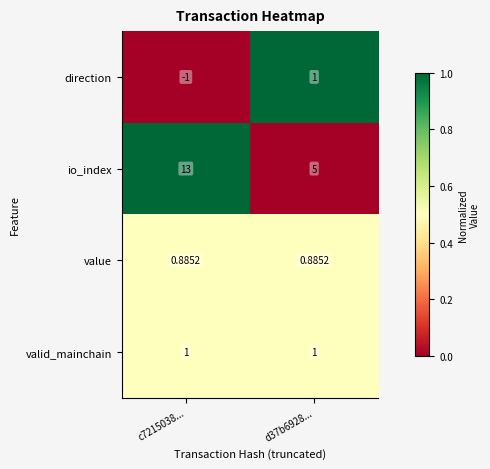

How many series are shown in this chart?

4